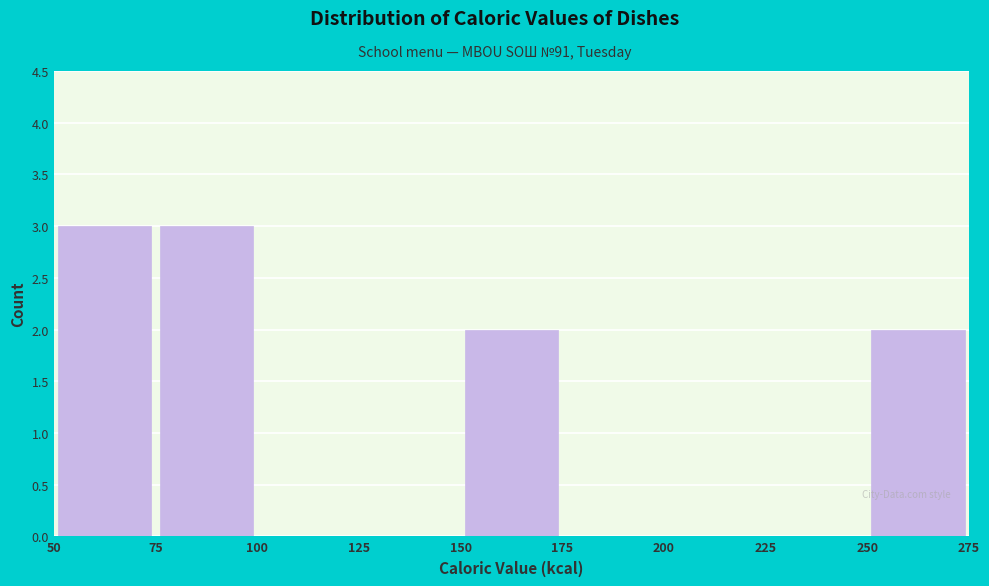

What is the height of the bar covering 75 to 100 on the x-axis? The values are not printed on the chart, so give them approximately, as read against the axis.

3